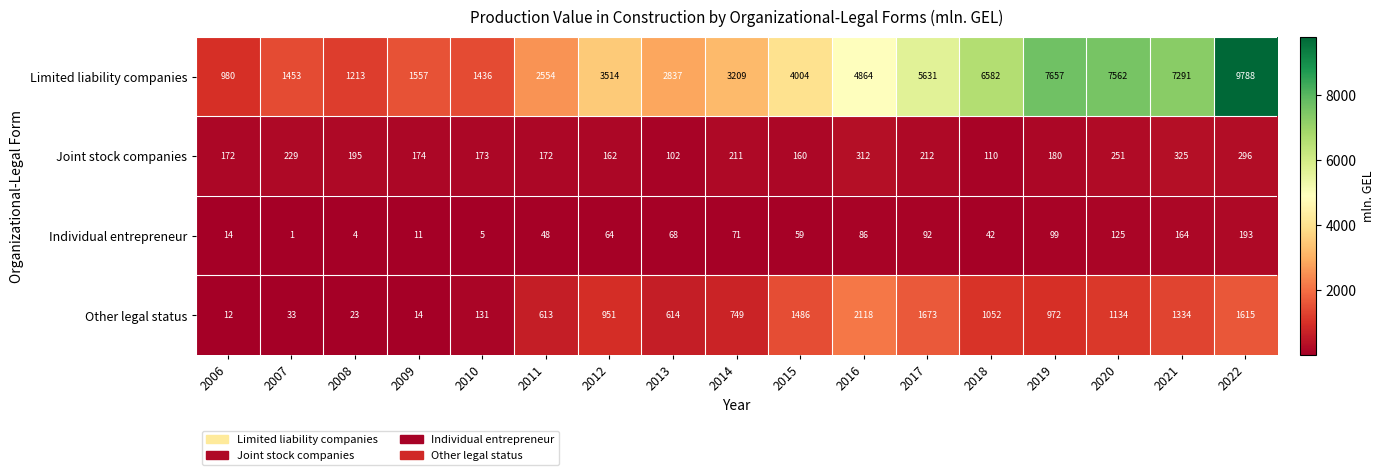

At which label is Other legal status closest to 1065?

2018